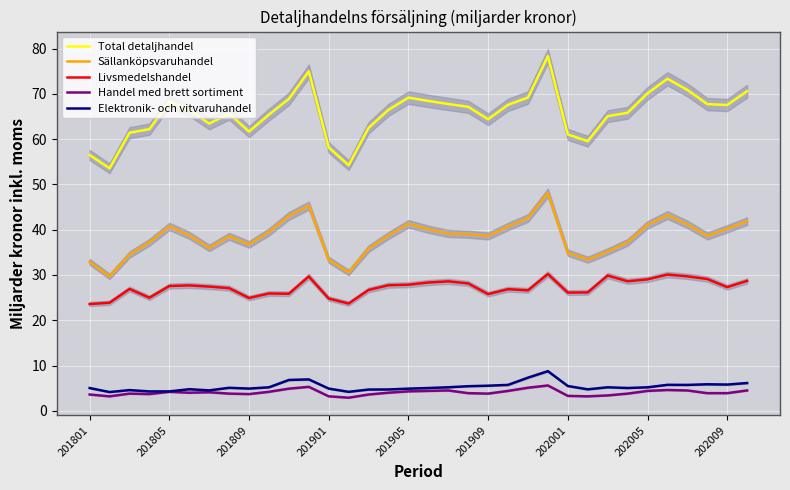

In Total detaljhandel, how many points are lower than both neighbors (excluding endpoints)?

7